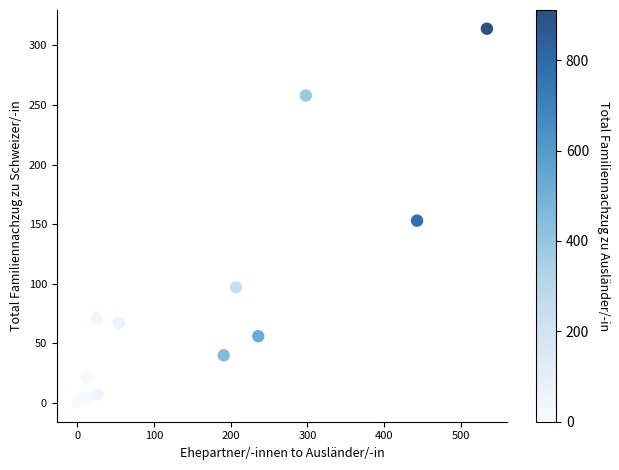

What Y value in the scatter plot is closest to 157?

153